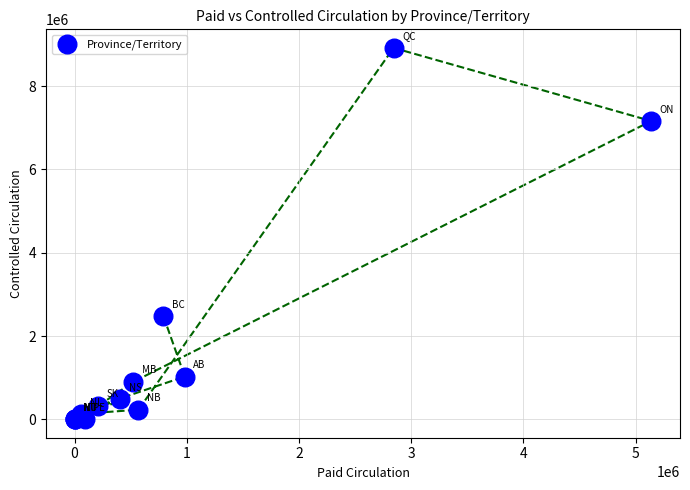

What Y value in the scatter plot is closest to 4461419?

2475000